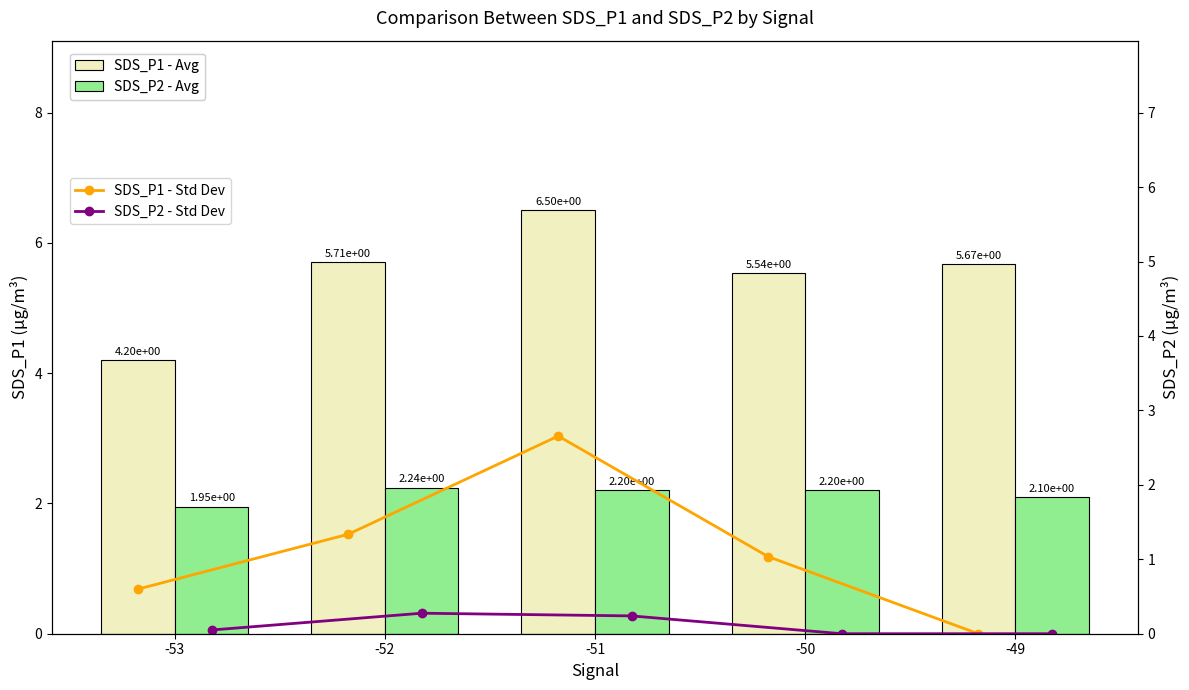

Between -51 and -50, which series saw the biggest shift?

SDS_P1 - Std Dev